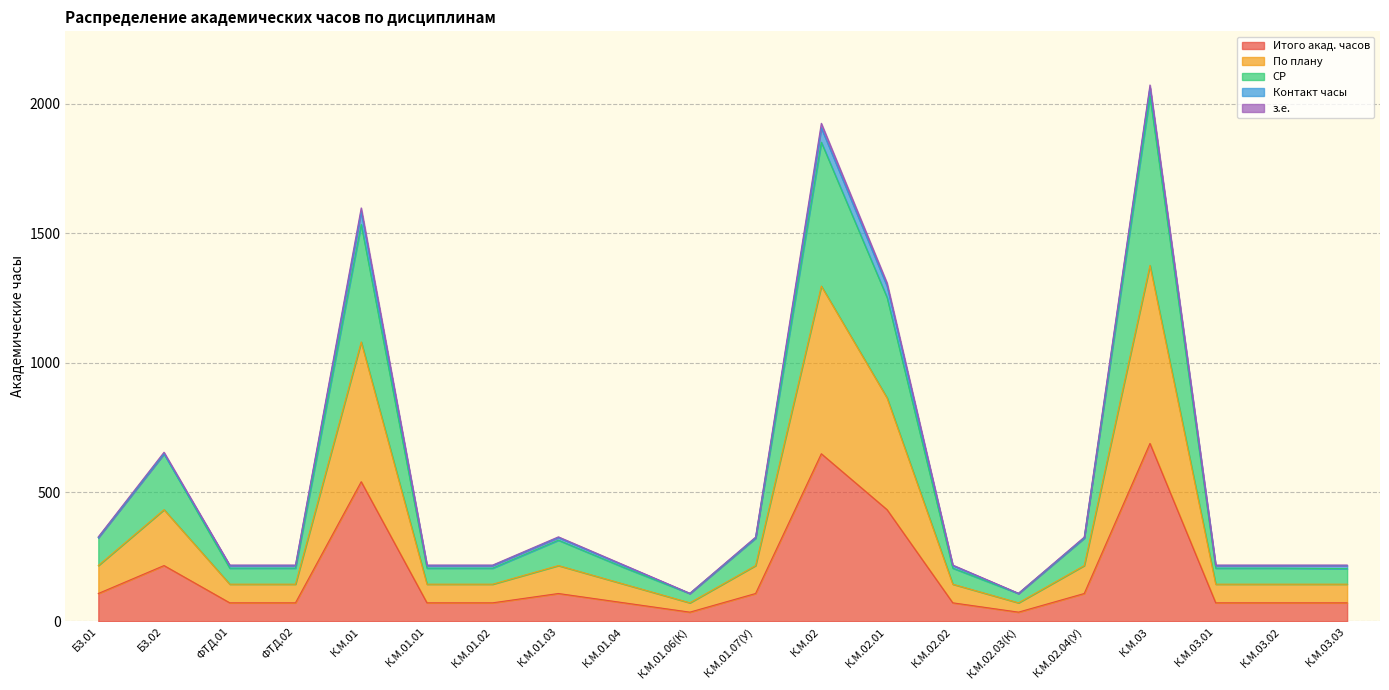

Does the chart display data point markers on the line(s)?

No